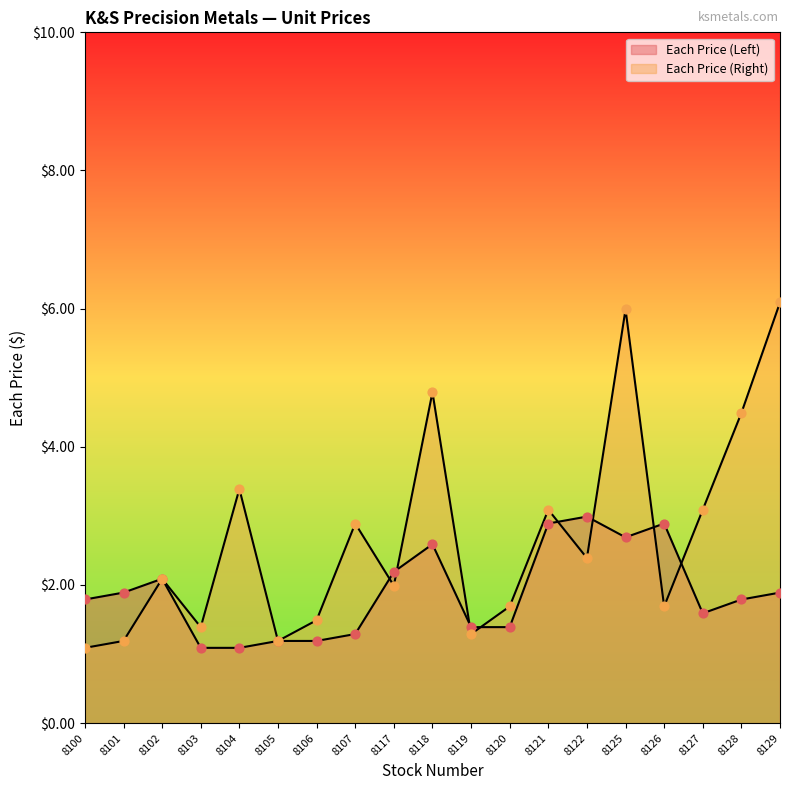

Is the value of Each Price (Left) at 8127 greater than the value of Each Price (Right) at 8129?

No